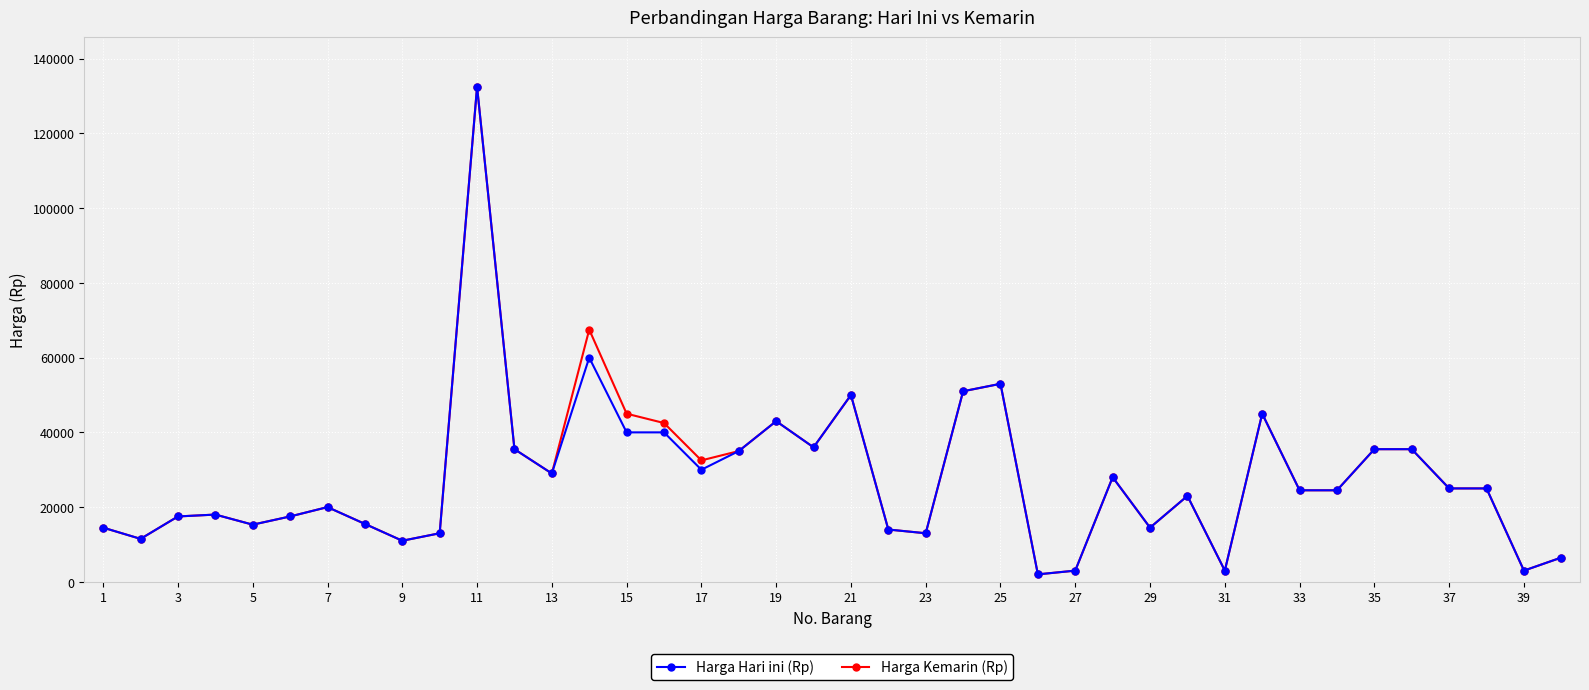

What is the value of the Harga Kemarin (Rp) point at the 31st from the left?

3000